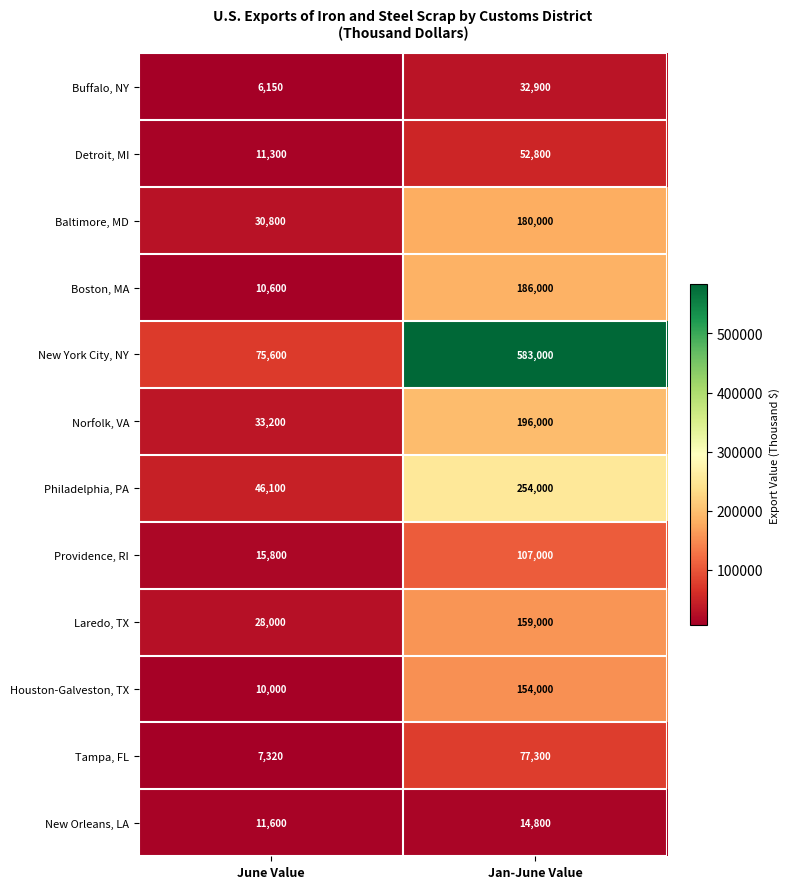

At which label is Detroit, MI closest to 32050?

June Value